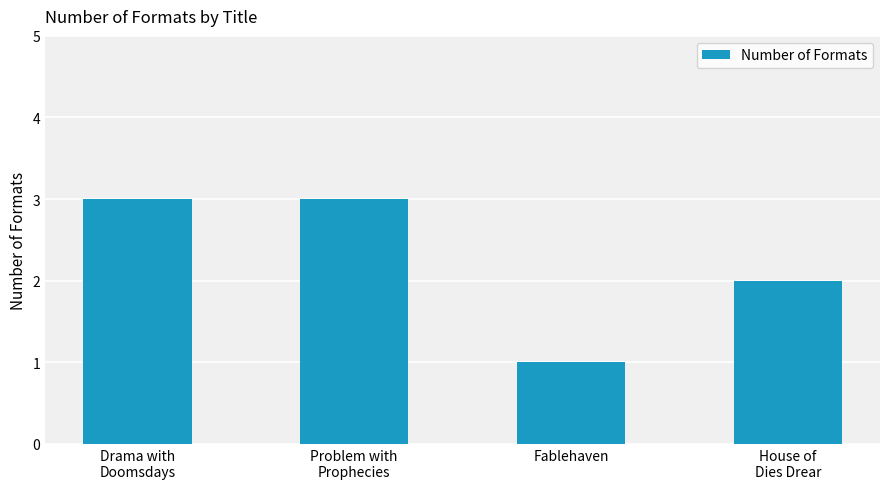

What is the minimum value shown in the chart?

1